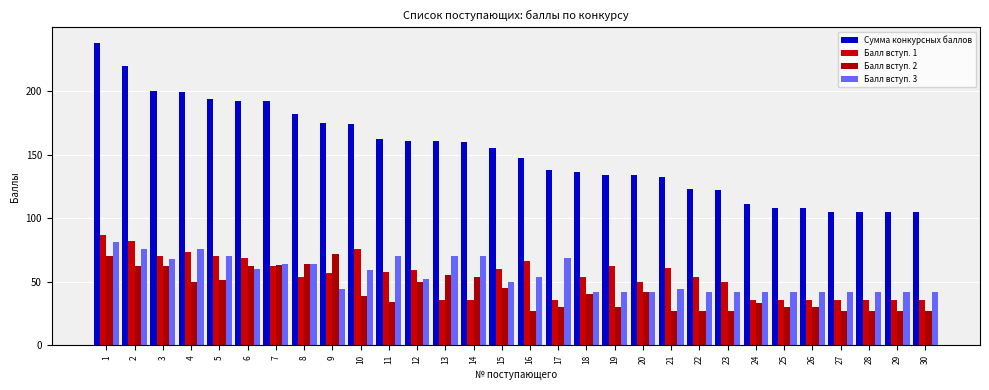

How many categories are shown in the chart?

30